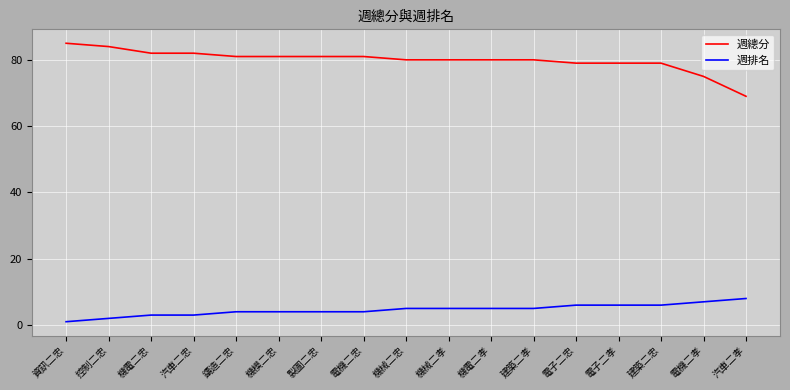

Which series has the widest spread of values?

週總分